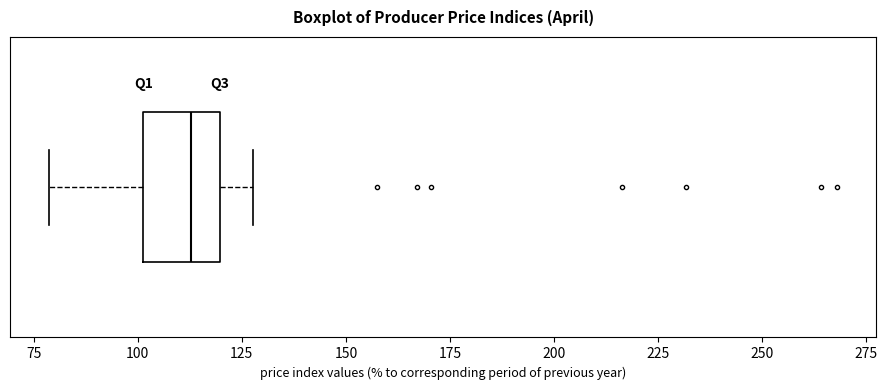

Transcribe this box plot: give where the median line is, the range the box spans, and where the two whiskers end, as read against the x-axis. The values are not printed on the chart, so give them approximately, as read against the axis.

median 115, box 100 to 120, whiskers 80 to 130